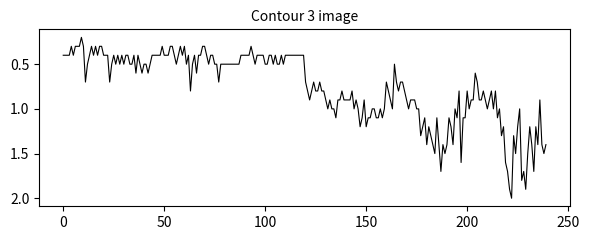

What is the difference between the maximum and minimum values?

1.8